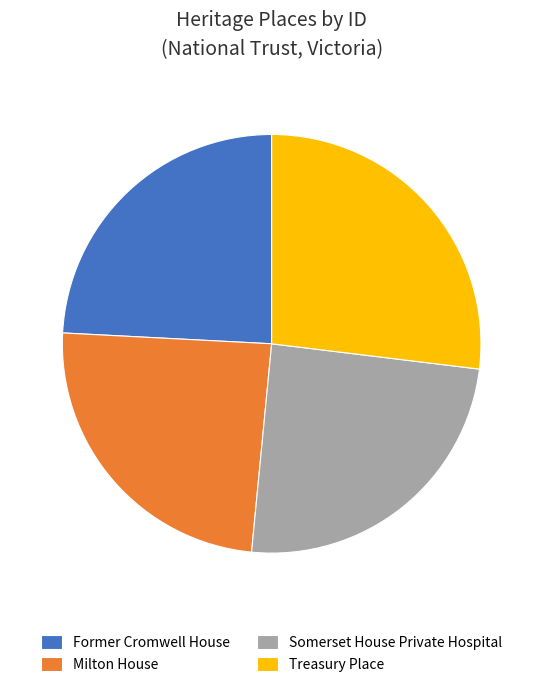

Do Former Cromwell House and Milton House together represent more than half of the pie?

No